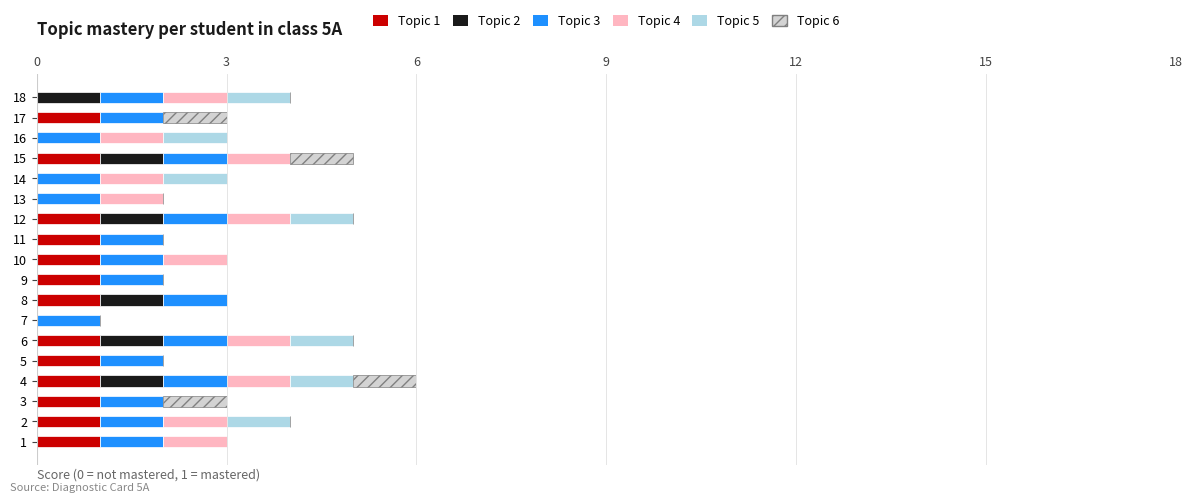

The value of Topic 1 at 13 is 0. True or false?

True